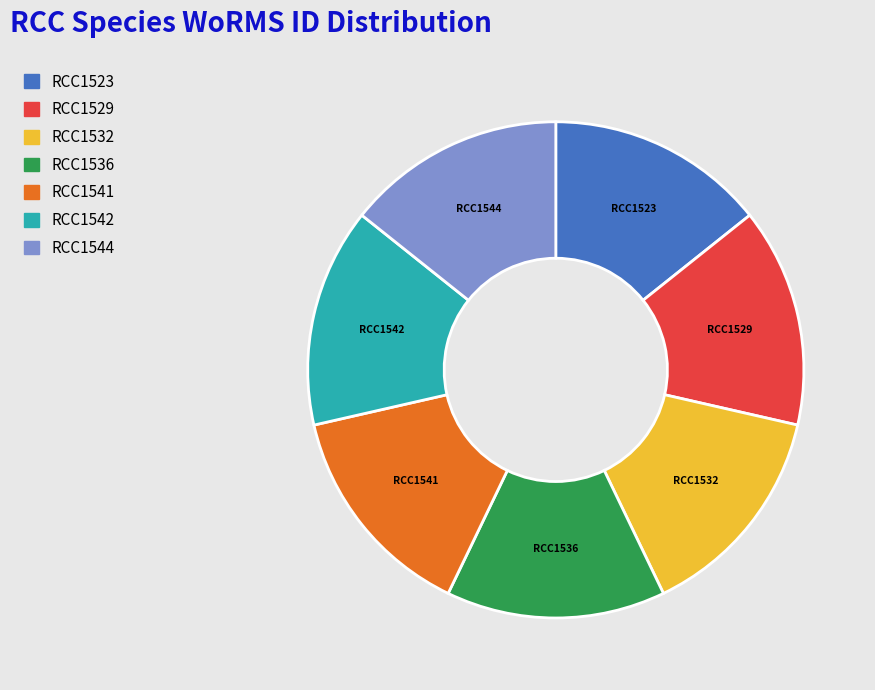

What is the ratio of the value at RCC1529 to the value at RCC1532?

1.0